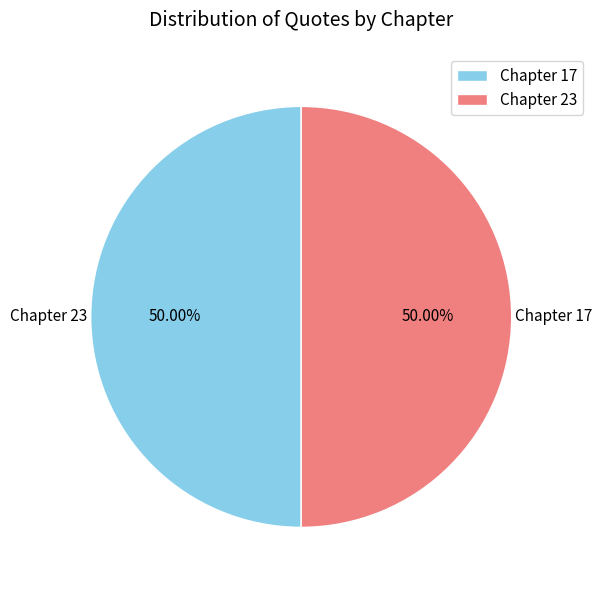

The Chapter 17 slice represents 50% of the pie. True or false?

True